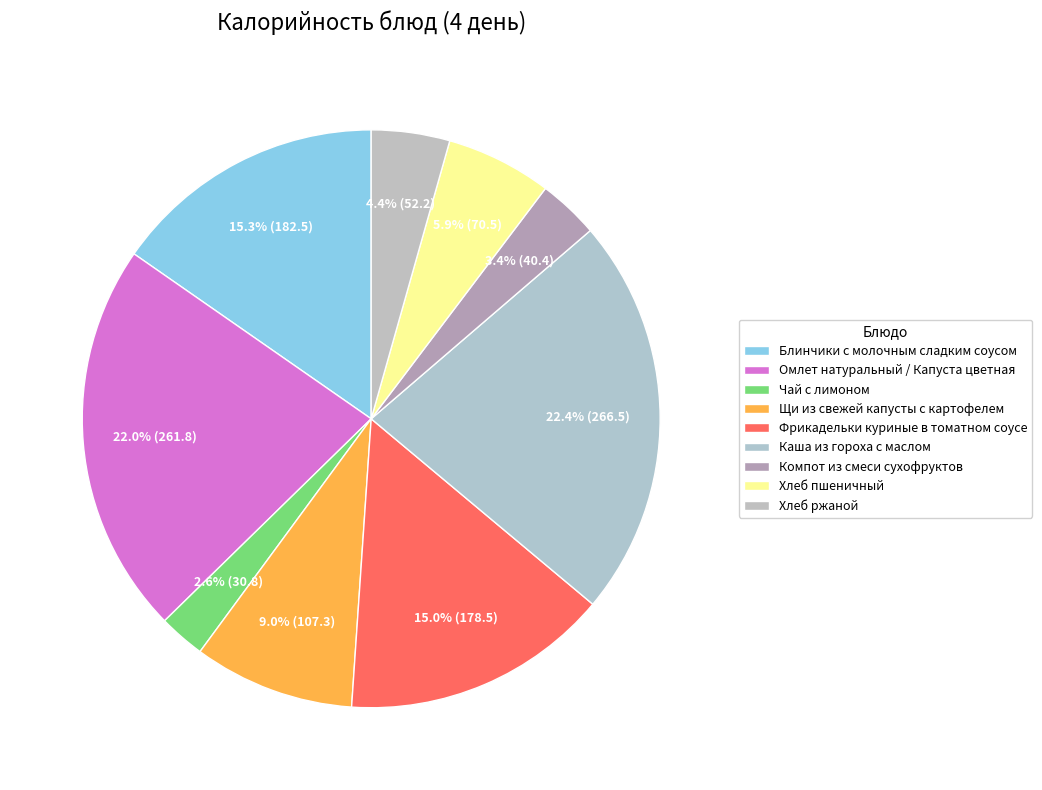

What is the ratio of the value at Чай с лимоном to the value at Блинчики с молочным сладким соусом?

0.2